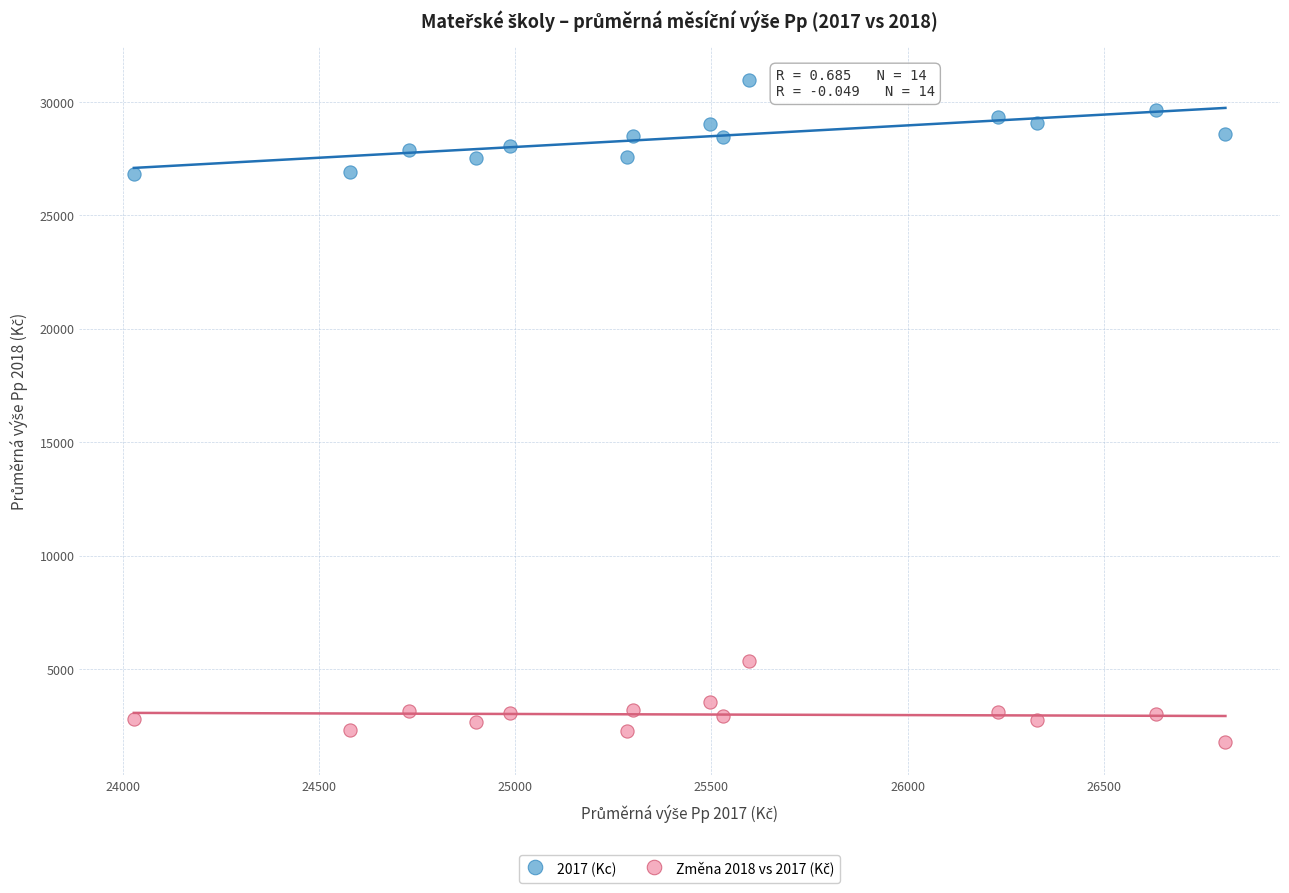

What is the X range (max minus min) for the scatter plot?

2782